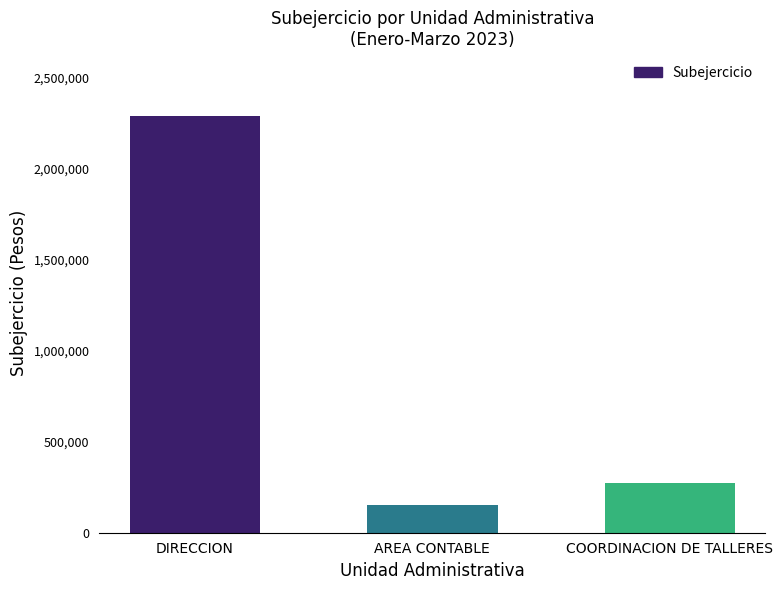

Reading right to left, what are all the values shown in this chart?

COORDINACION DE TALLERES=274144.5	AREA CONTABLE=154900.0	DIRECCION=2291454.5